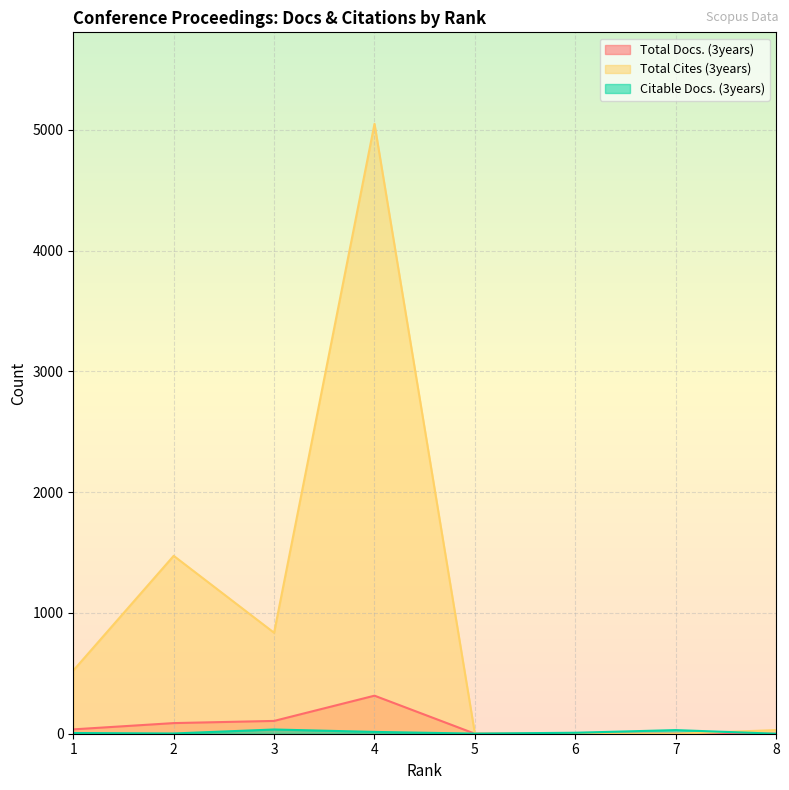

At which category does Citable Docs. (3years) reach its first local peak?

3